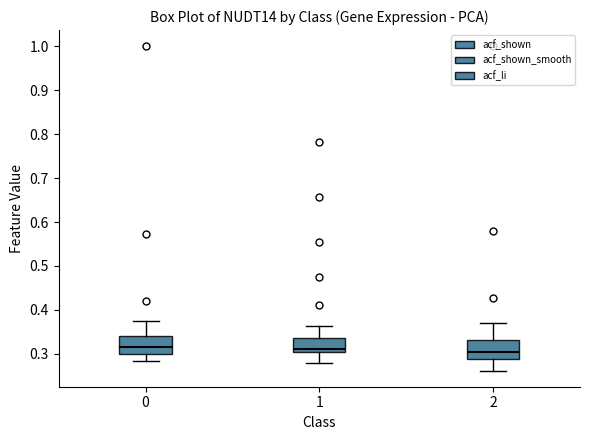

Reading left to right, transcribe this box plot: for each box, give where its median line is, the range the box spans, and where its two whiskers end, as read against the y-axis. The values are not printed on the chart, so give them approximately, as read against the axis.

0: median 0.32, box 0.30 to 0.34, whiskers 0.28 to 0.38
1: median 0.31, box 0.30 to 0.34, whiskers 0.28 to 0.36
2: median 0.31, box 0.29 to 0.33, whiskers 0.26 to 0.37